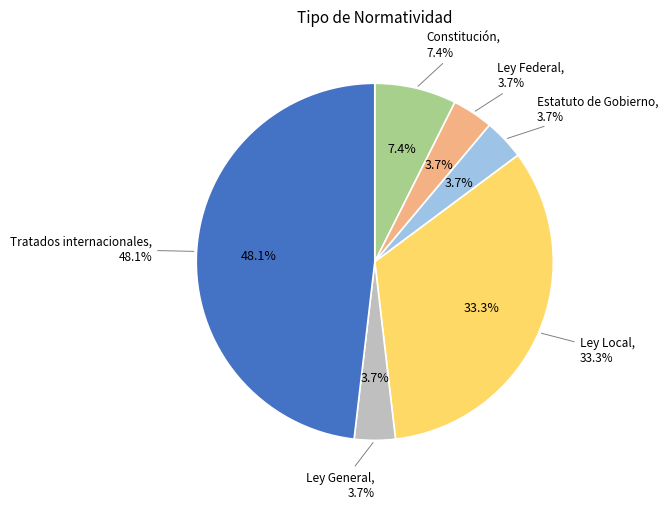

Which category has the smallest portion of the pie?

Ley Federal